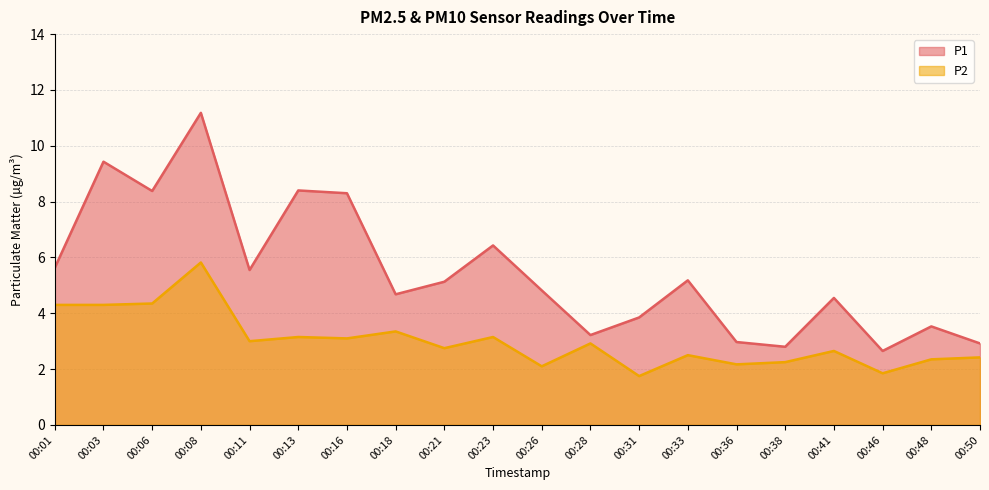

At which label does P2 first exceed 2?

00:01